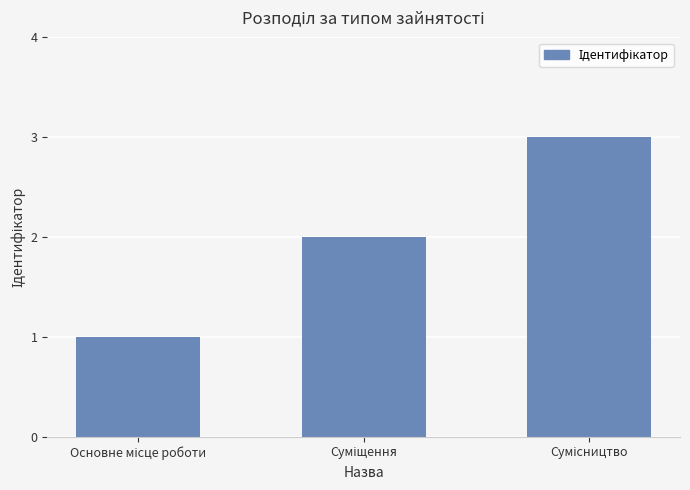

What is the maximum value shown in the chart?

3